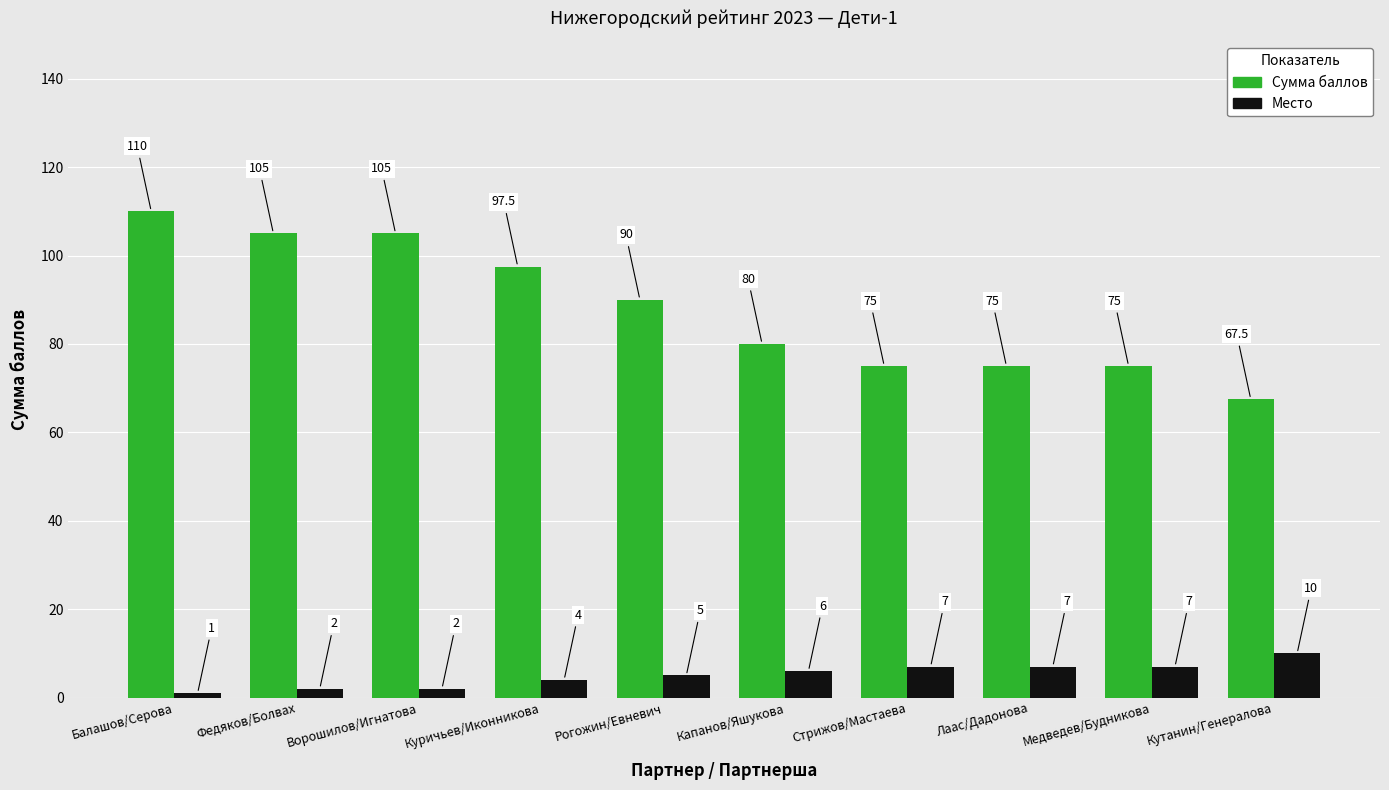

What is the smallest value displayed?

1.0